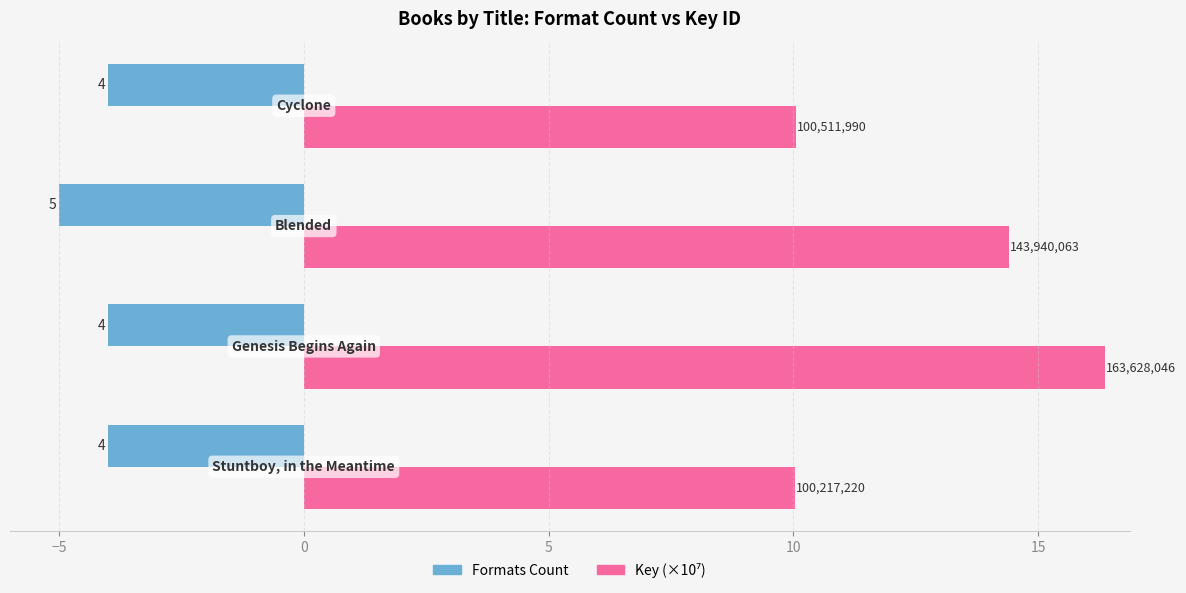

What is the minimum value for Key (×10⁷)?

10.0